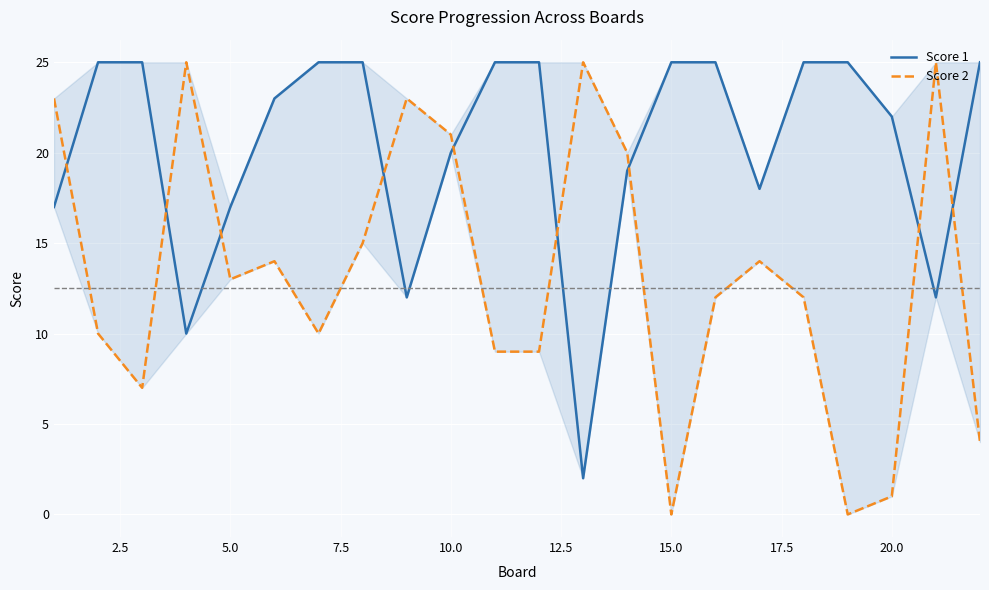

What is the highest value of the Score 2 series?

25